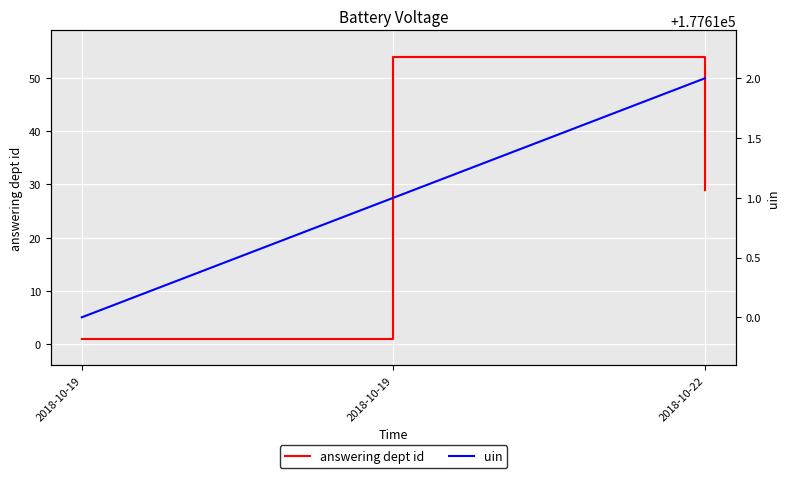

Does the chart display data point markers on the line(s)?

No